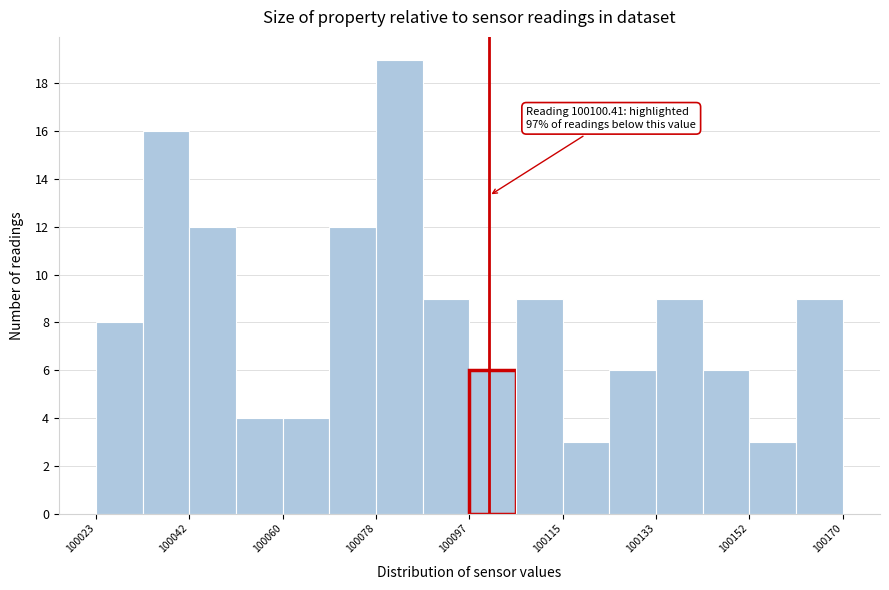

Over which range of the x-axis is the bar tallest?

100078 to 100088